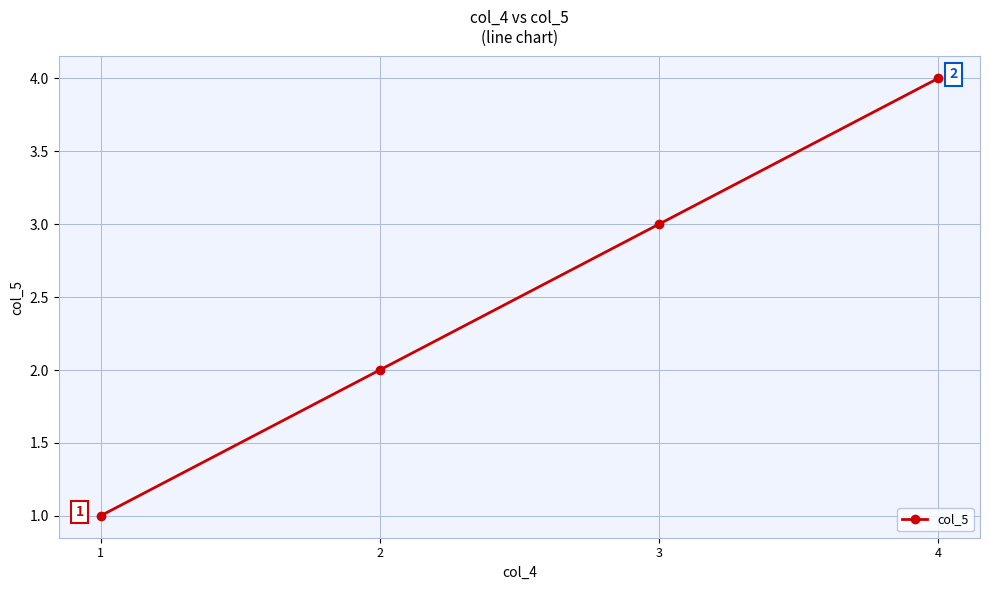

List the labels in order of value, largest first.

4, 3, 2, 1